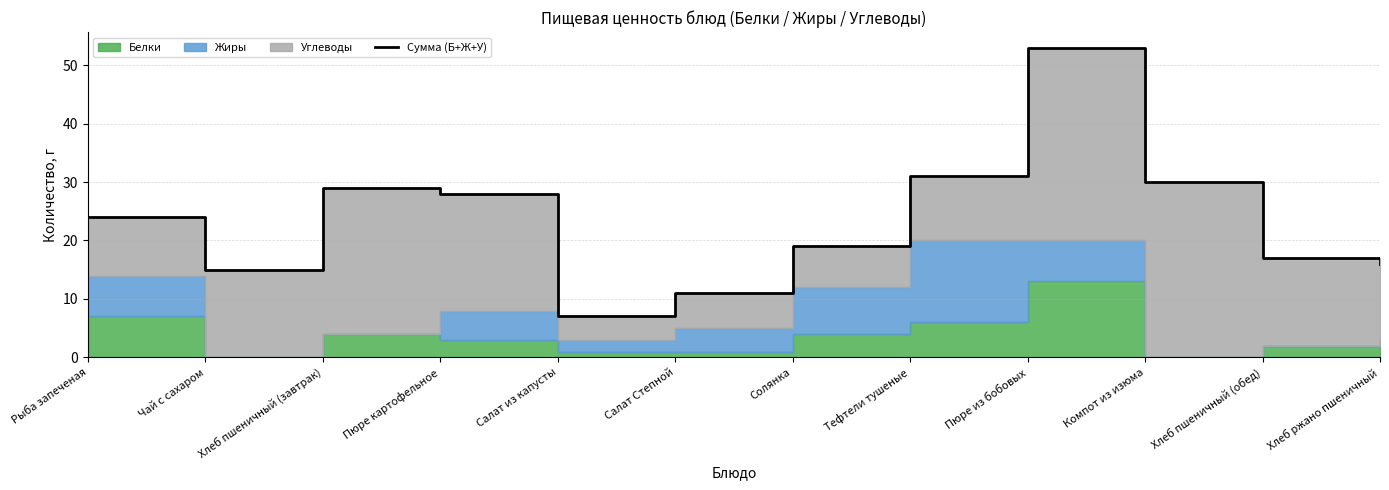

What is the average value?

23